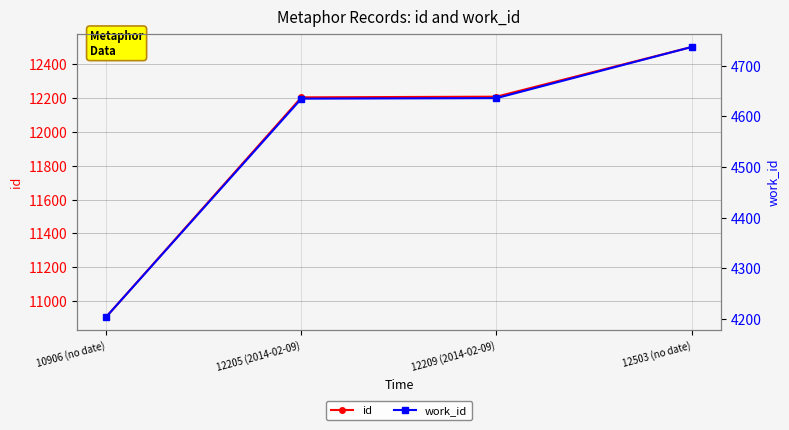

List the series in order of their overall mean, highest first.

id, work_id